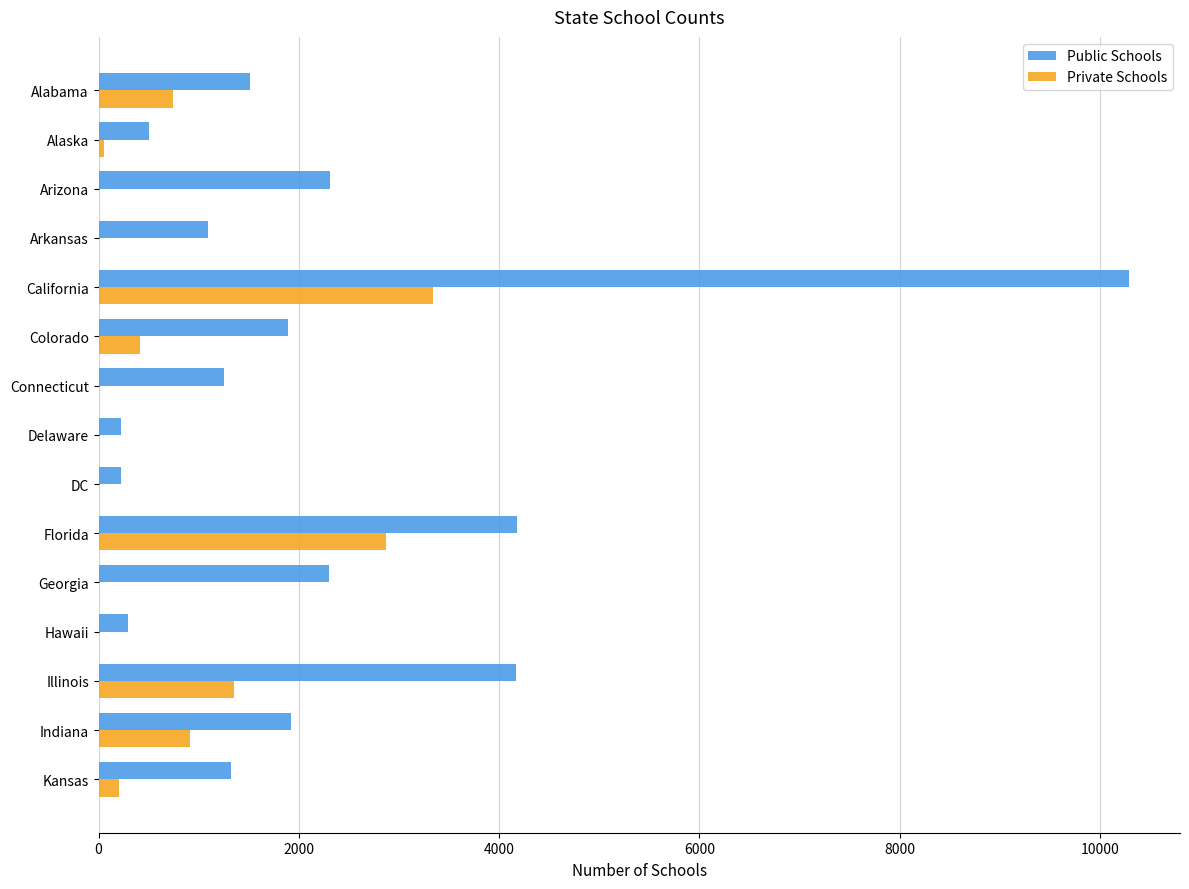

Which series has the widest spread of values?

Public Schools